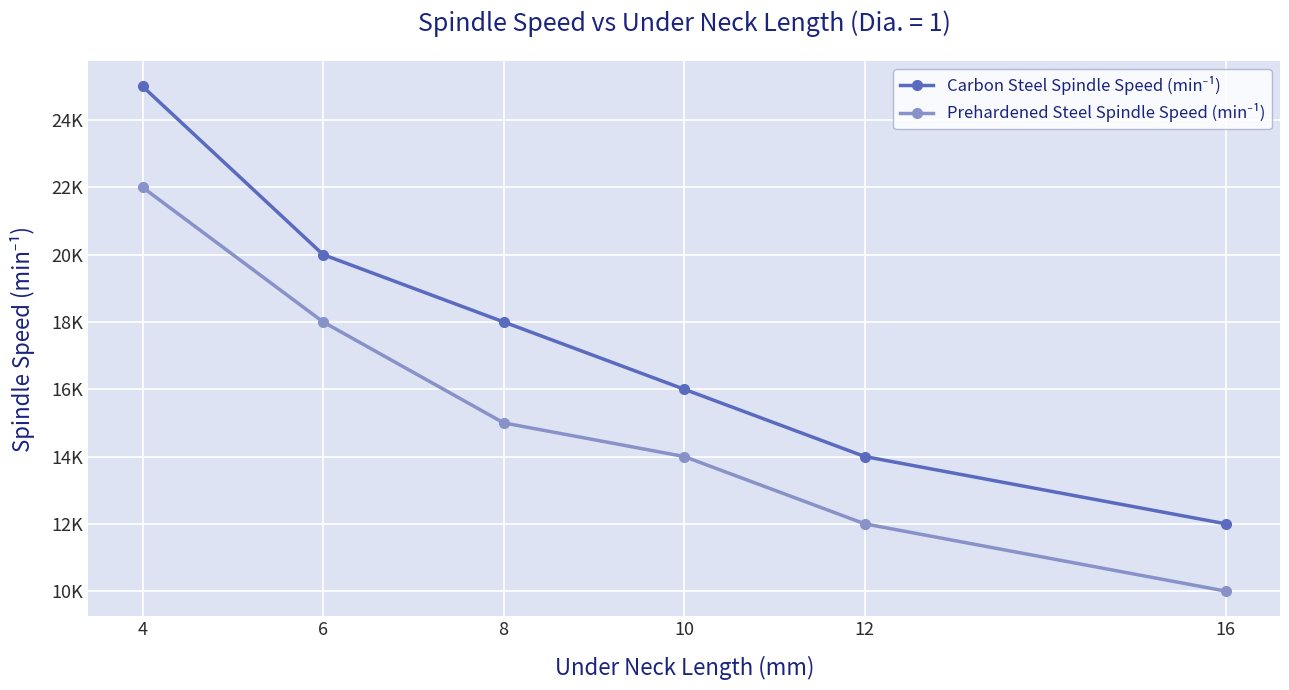

True or false: Prehardened Steel Spindle Speed (min⁻¹) and Carbon Steel Spindle Speed (min⁻¹) intersect in this chart.

False